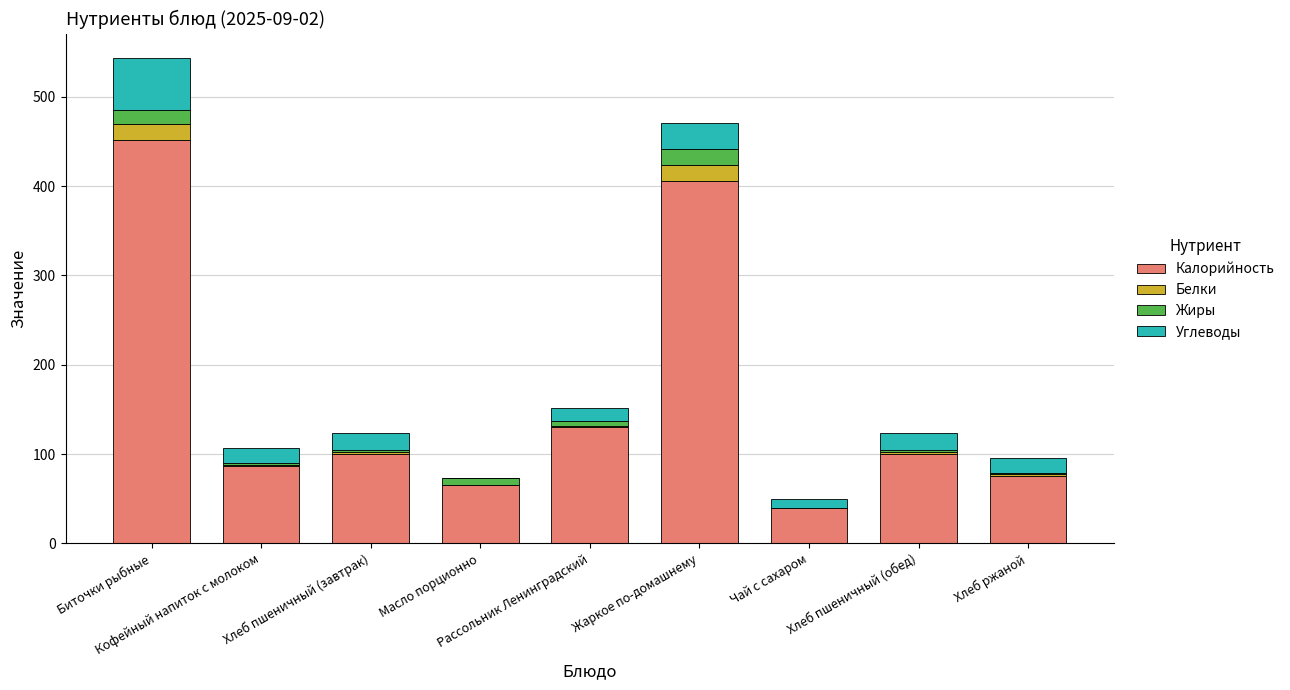

What are all the series names shown in the legend?

Калорийность, Белки, Жиры, Углеводы